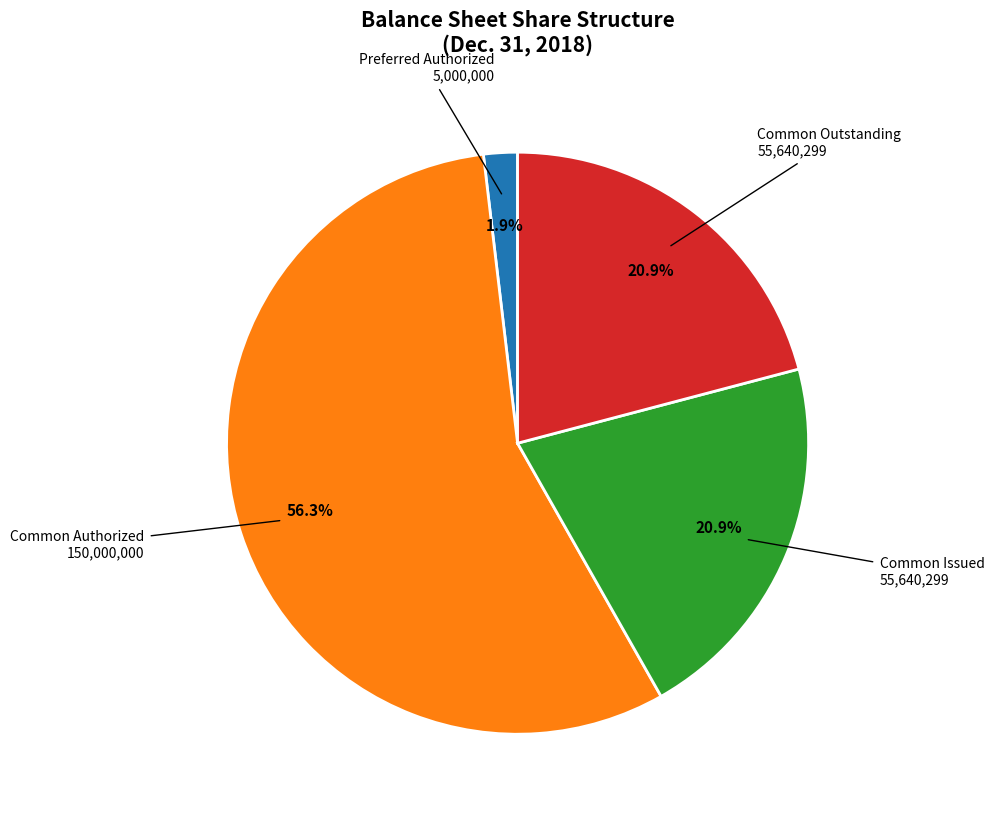

Is there a majority slice in this chart?

Yes